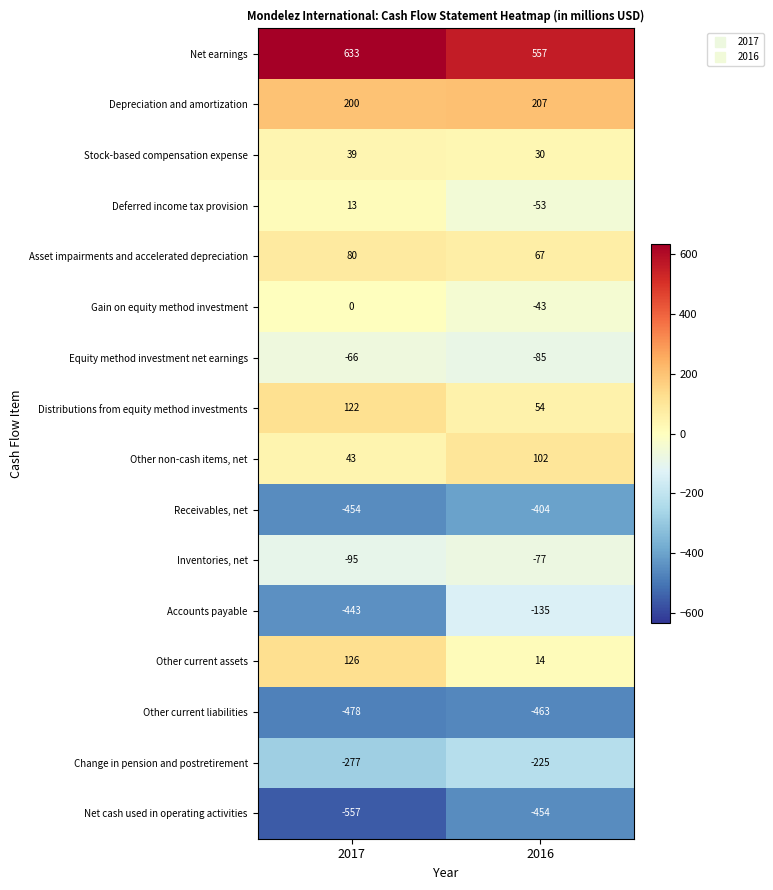

Which series has the widest spread of values?

Accounts payable